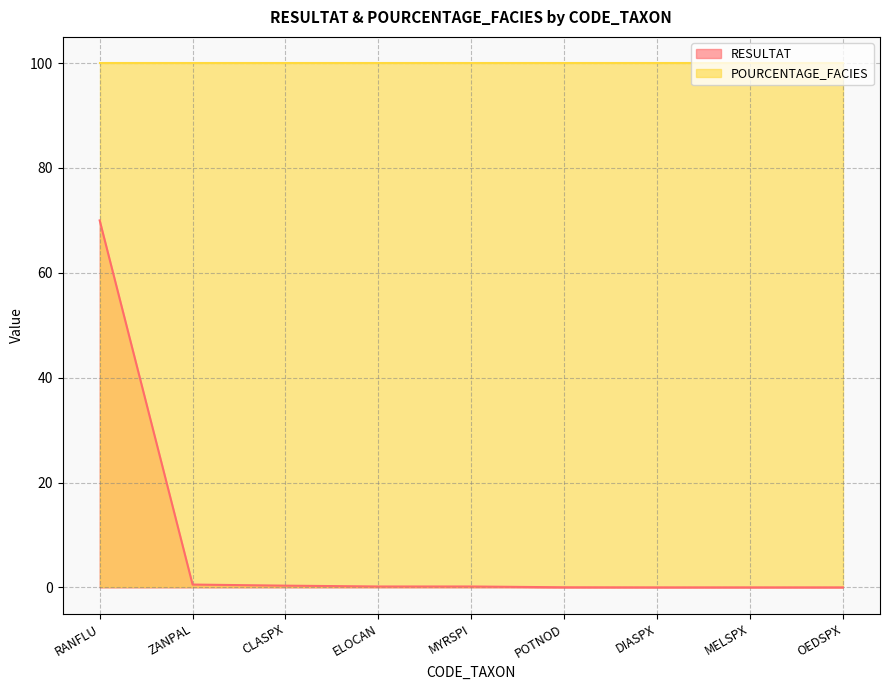

How many lines are shown in the chart?

2